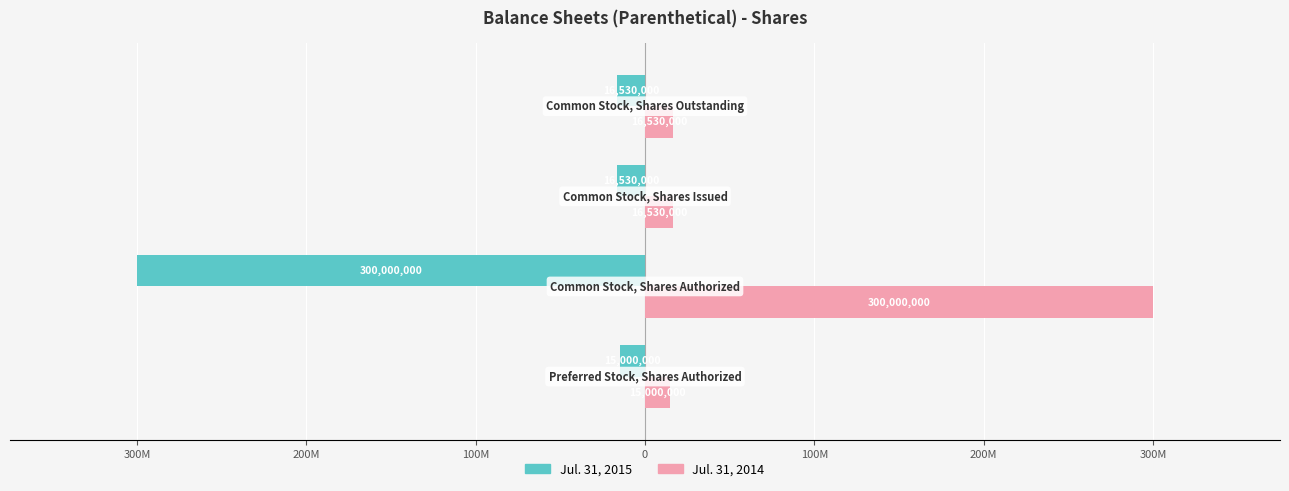

What is the difference between the maximum and minimum values in the Jul. 31, 2014 series?

285000000